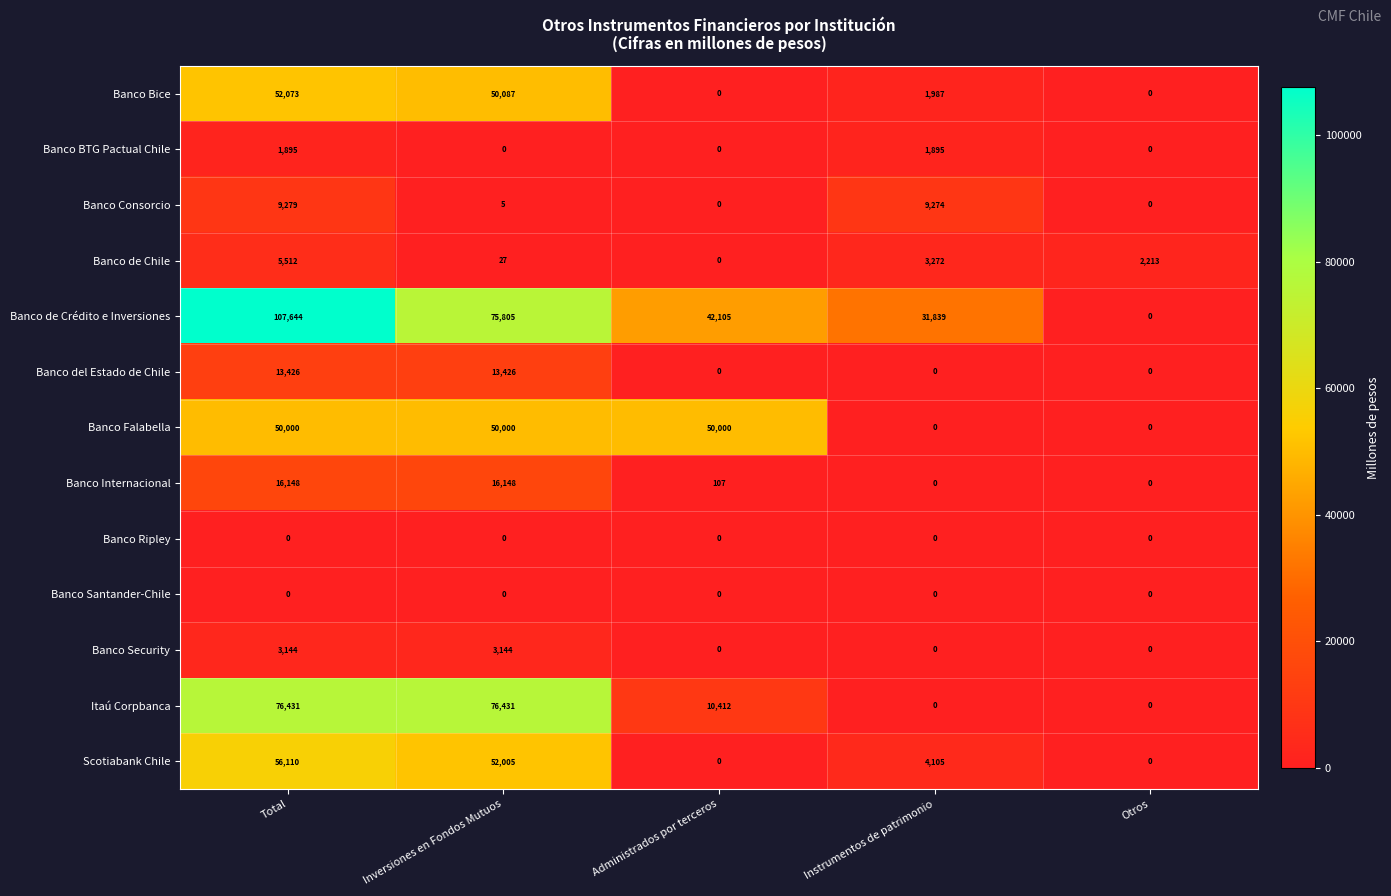

True or false: Banco Falabella has a value of 50000 at Total.

True